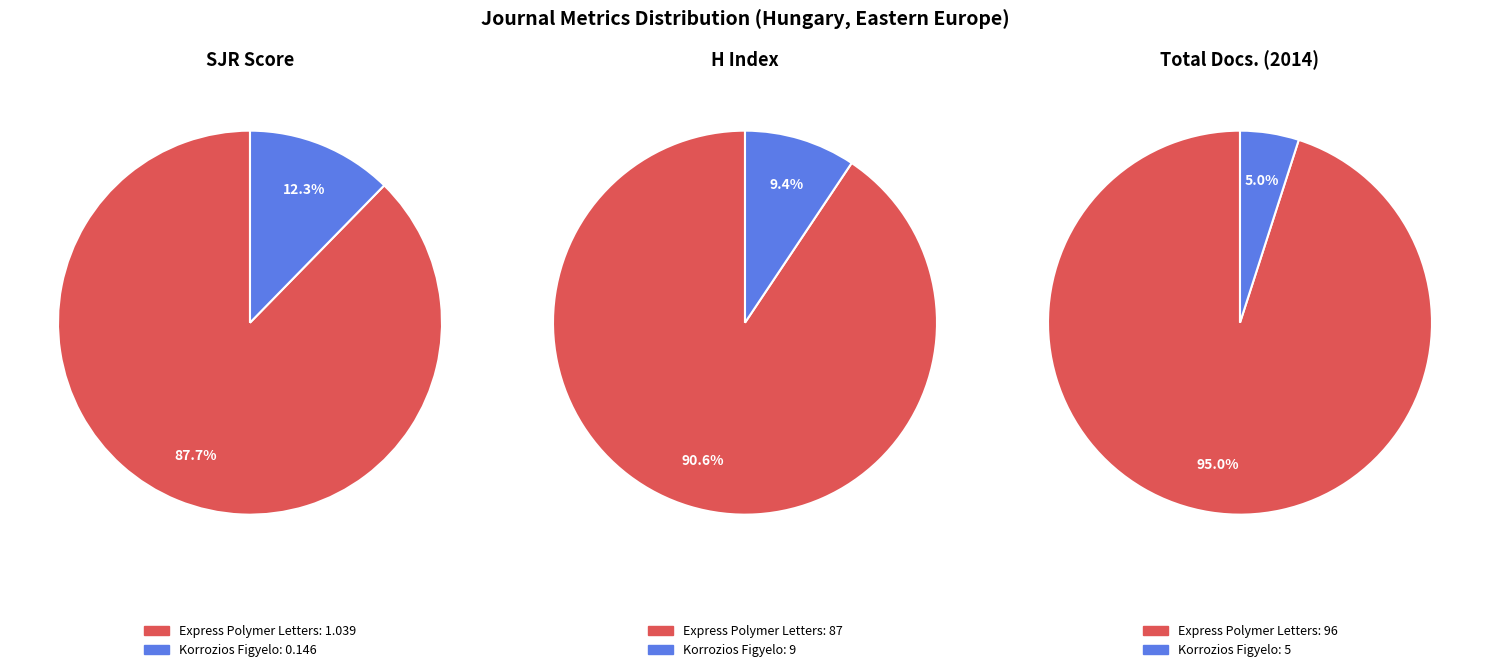

What is the total percentage of Express Polymer Letters and Korrozios Figyelo?

100.0%